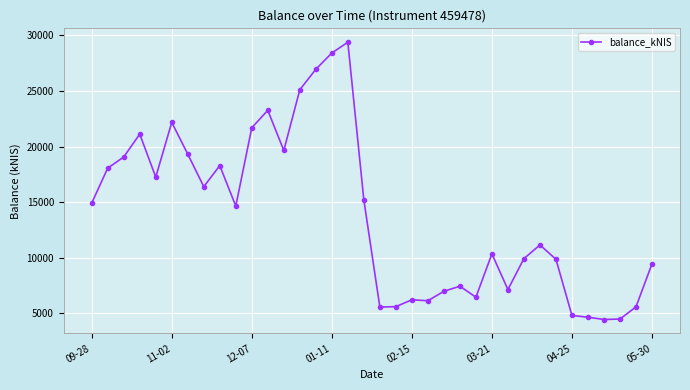

What is the maximum value shown in the chart?

29390.8